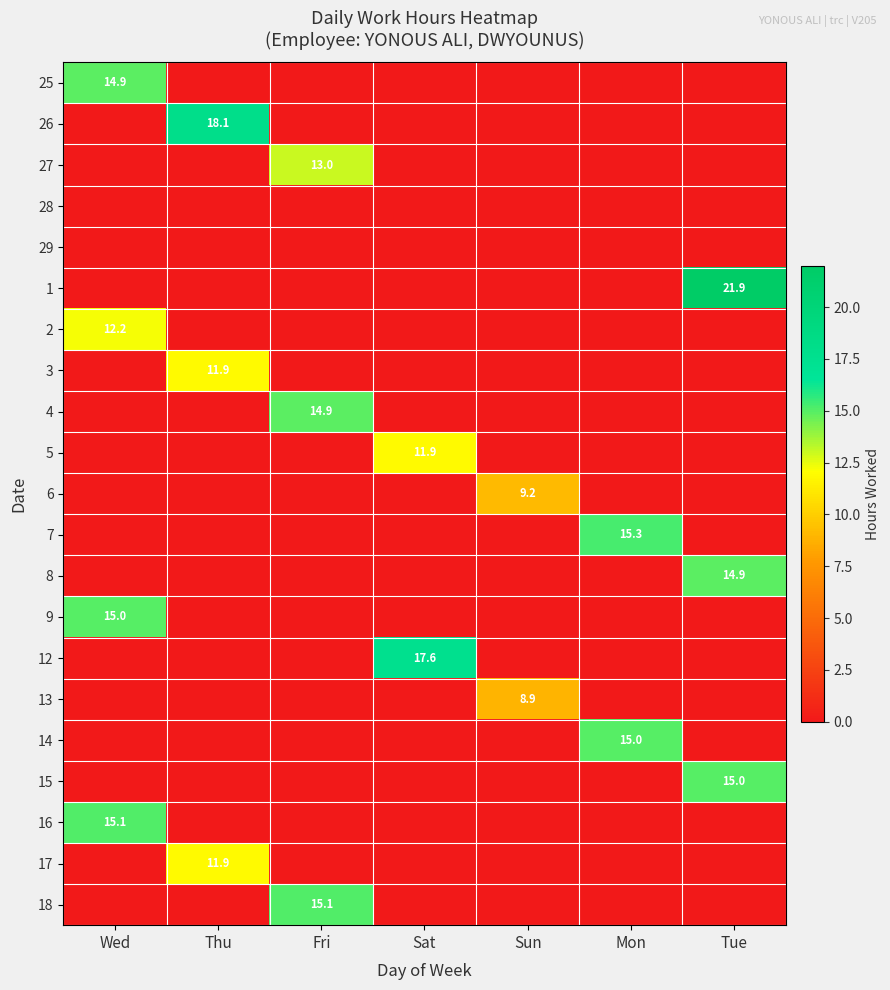

Which series has the largest total across all categories?

1